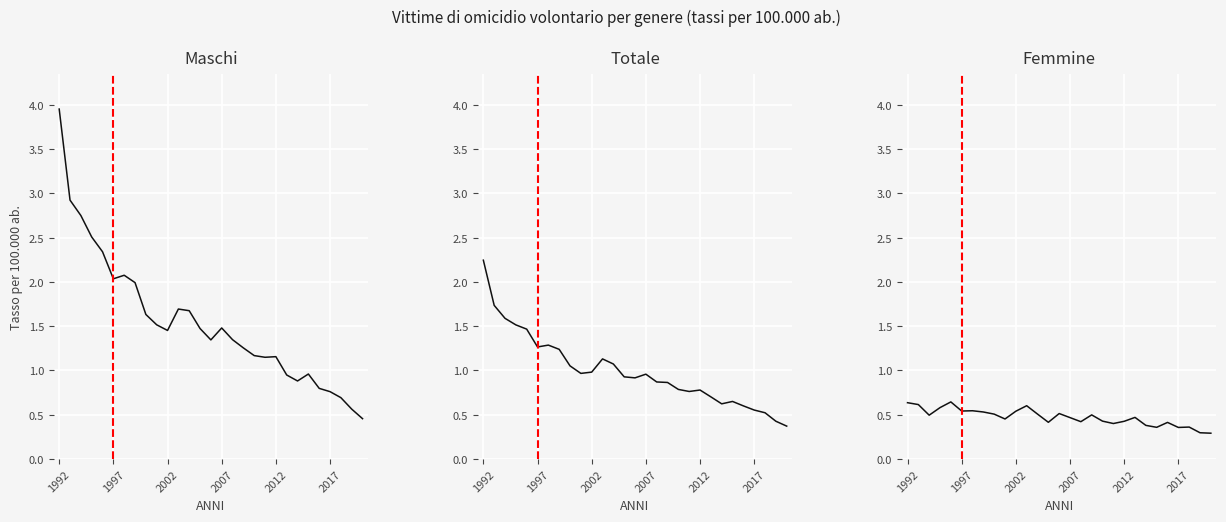

How many interior local valleys does the Totale series have?

5